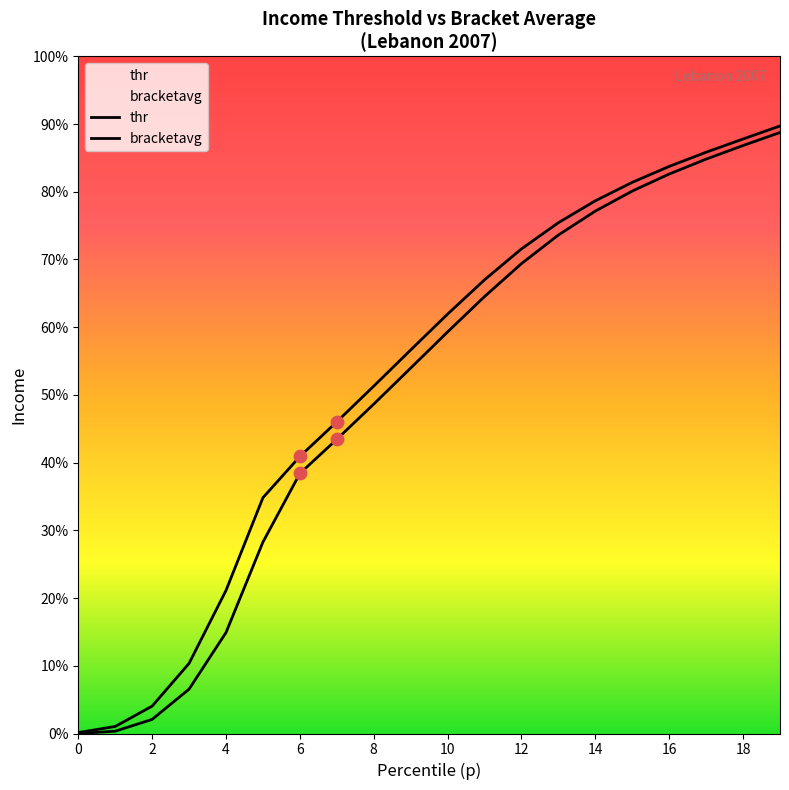

What are all the series names shown in the legend?

thr, bracketavg